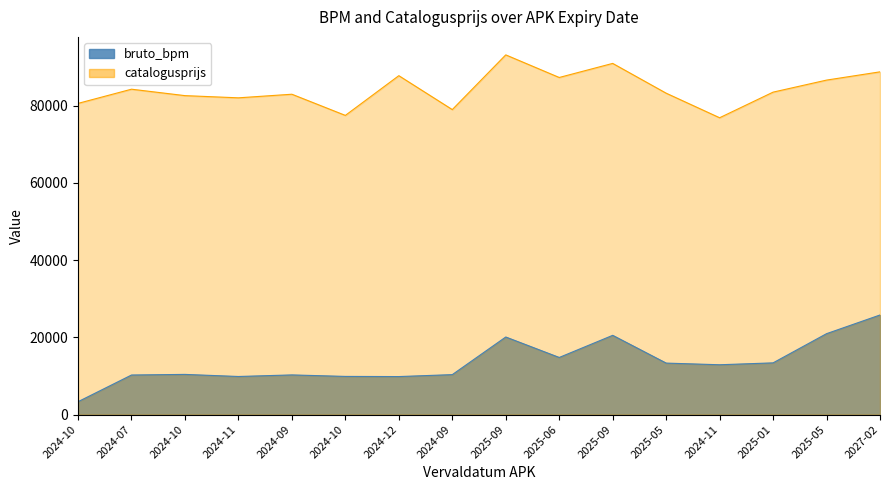

At which label does the data first exceed 12895?

2025-09